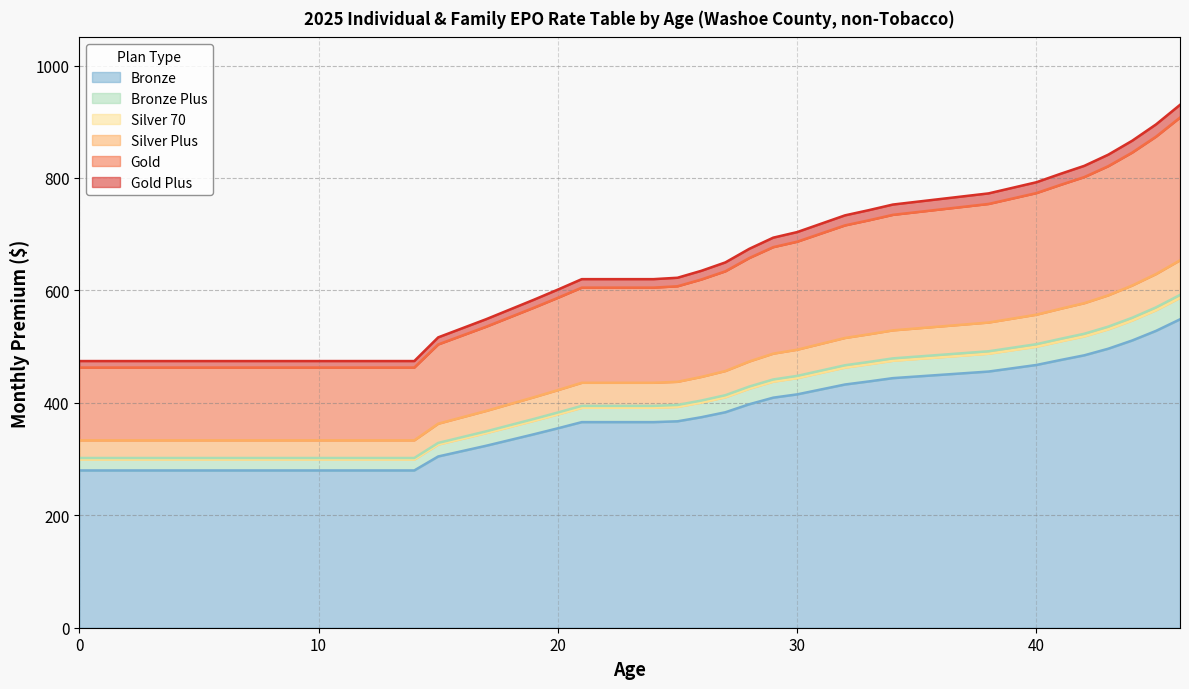

True or false: Silver Plus has more than 1 points higher than both neighbors.

False